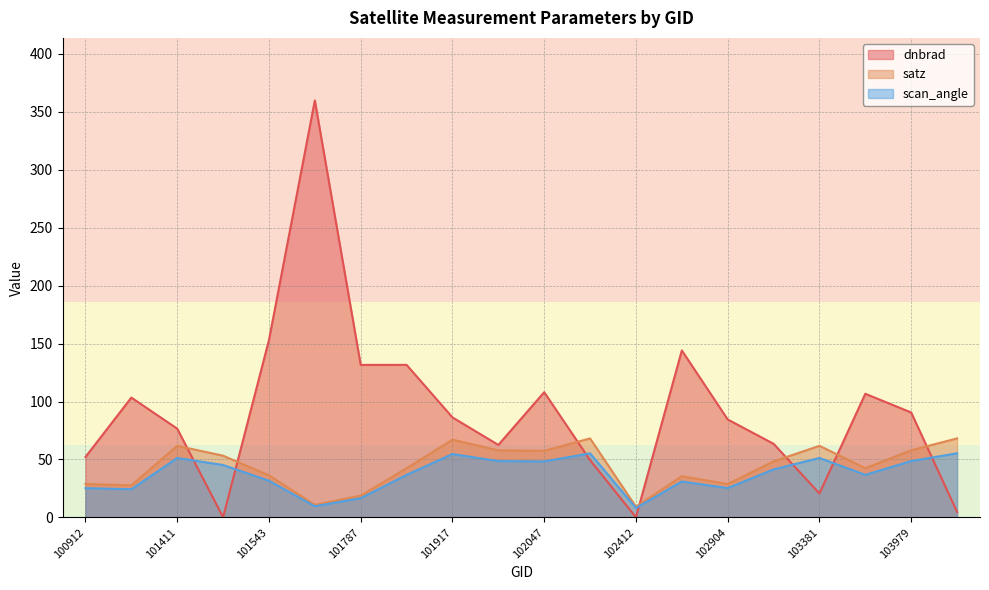

Between 102047 and 103979, which series saw the biggest shift?

dnbrad